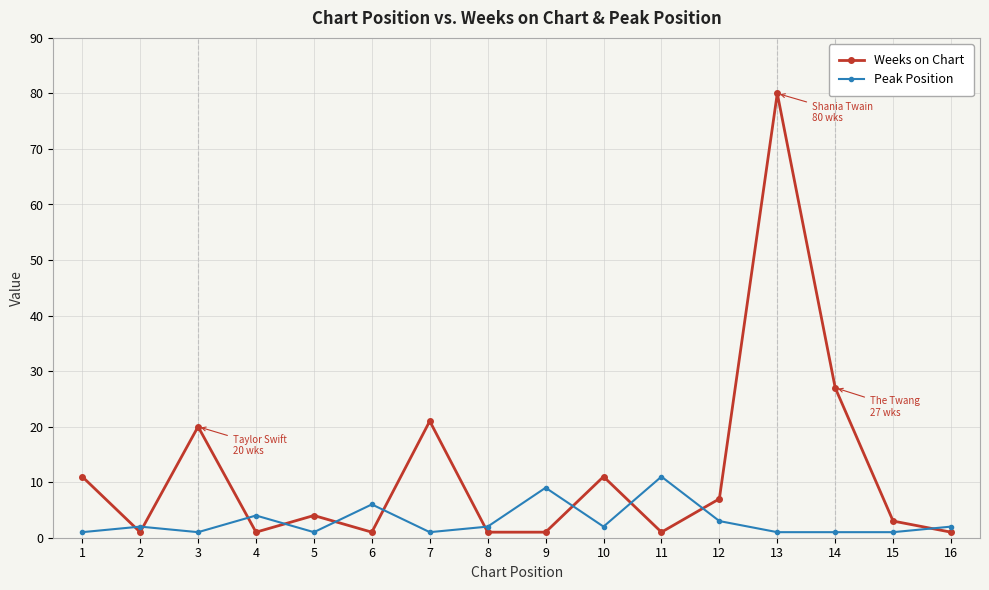

What is the smallest value displayed?

1